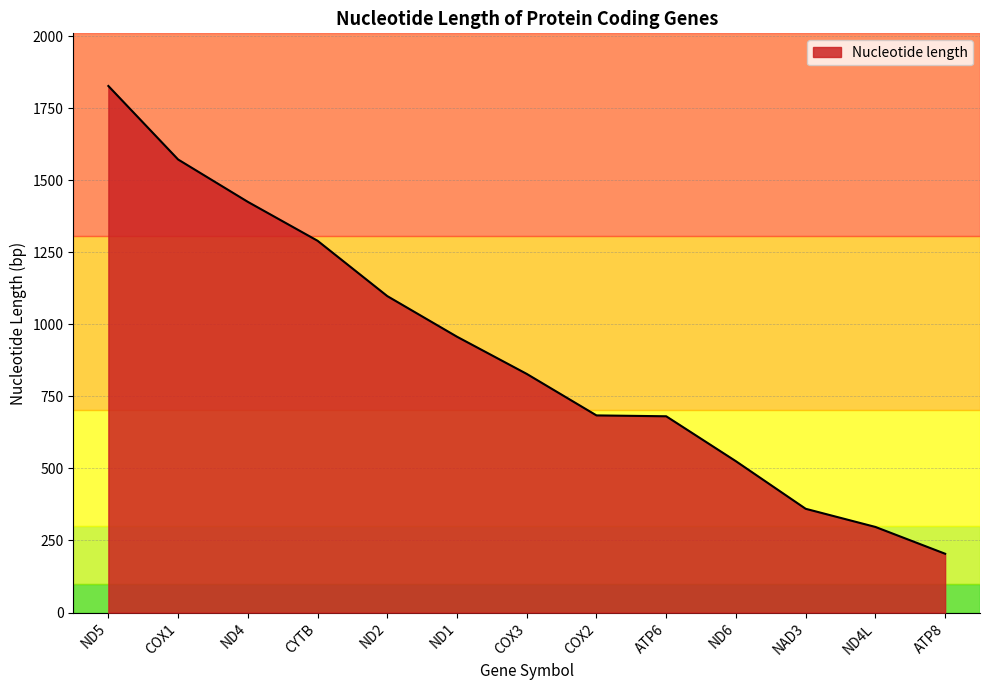

Does the chart display data point markers on the line(s)?

No